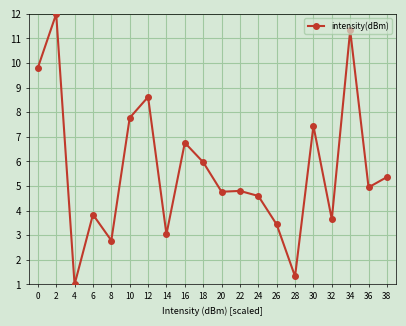

What is the sum of the values at 36 and 14?

8.0